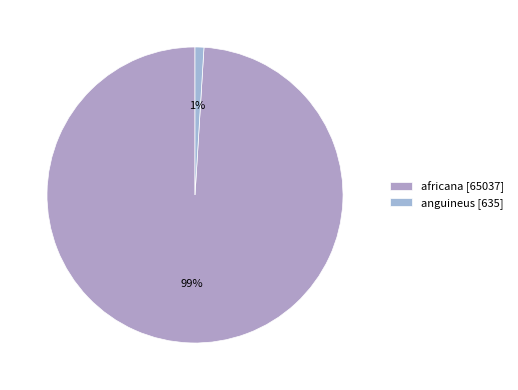

To the nearest percent, what is the average slice percentage?

50%